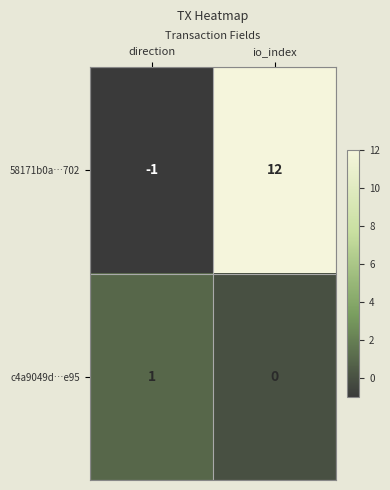

Is the value of c4a9049d…e95 at direction greater than the value of 58171b0a…702 at direction?

Yes